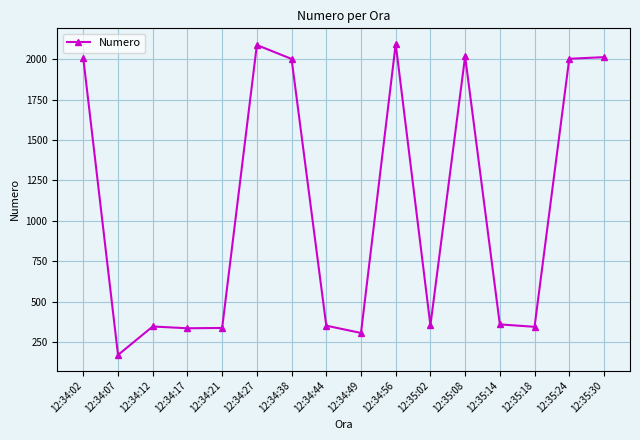

What is the maximum value shown in the chart?

2094